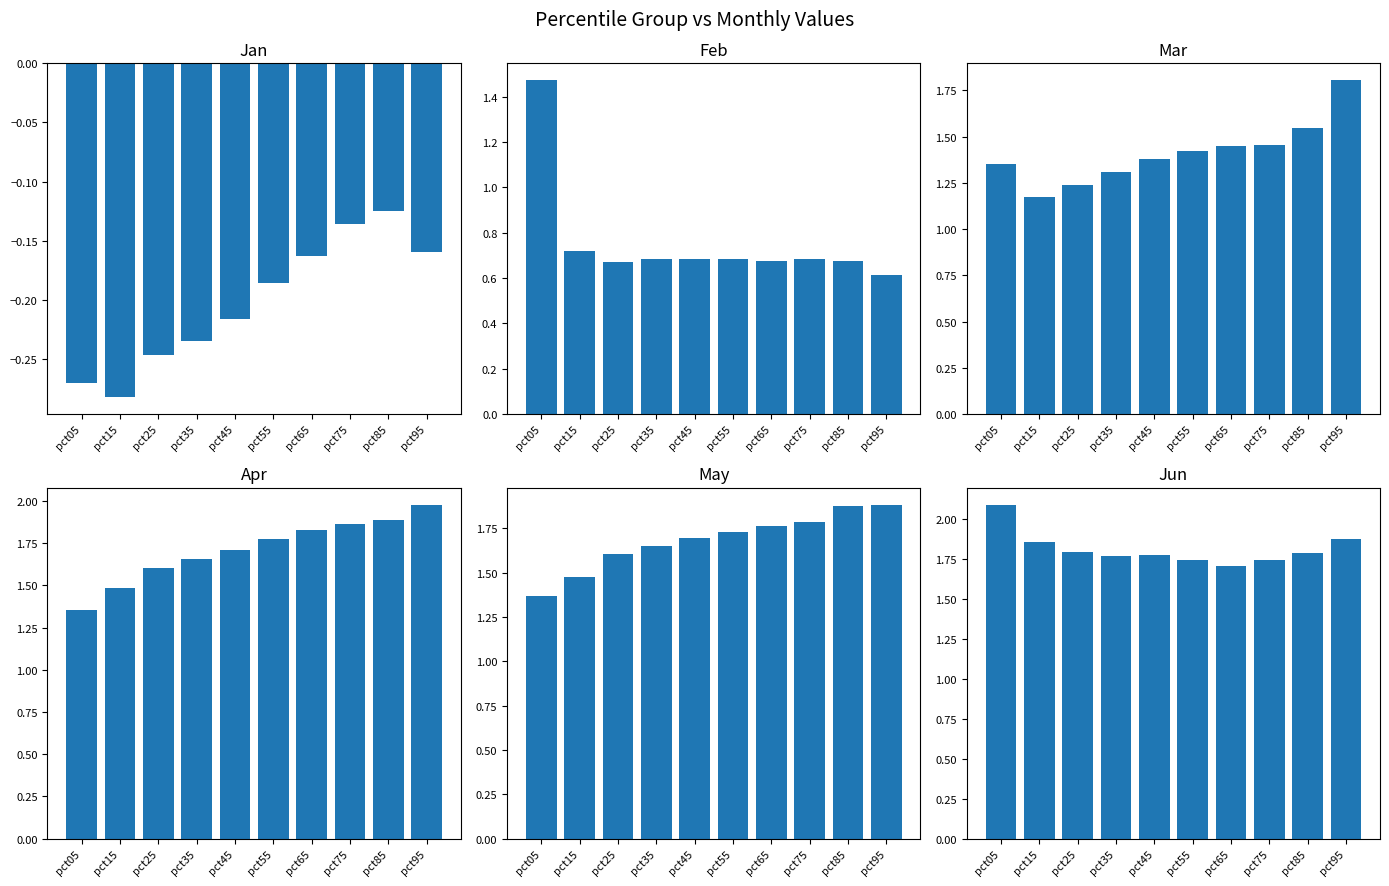

Is it true that Apr equals 1.9 at pct85?

True